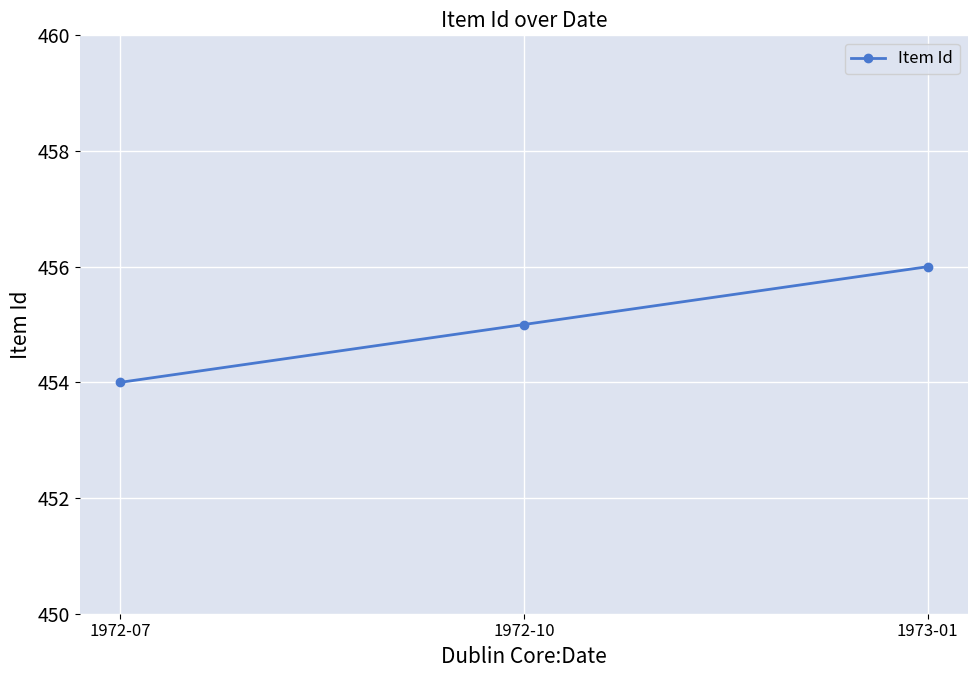

The chart shows a value of 229 at 1972-07. True or false?

False